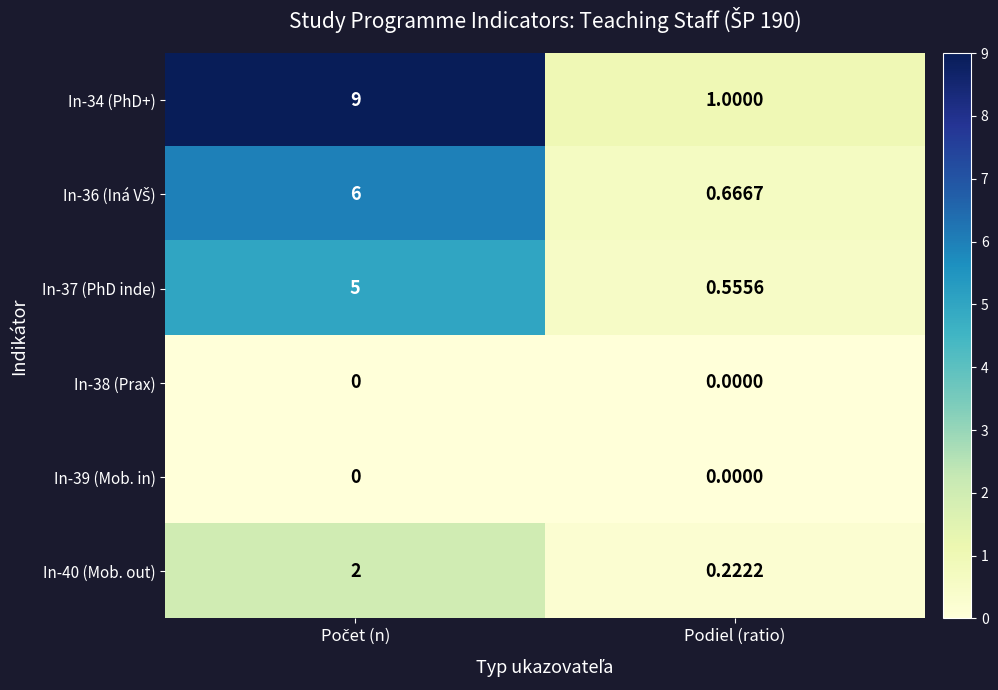

Which series has the largest range (max minus min)?

In-34 (PhD+)